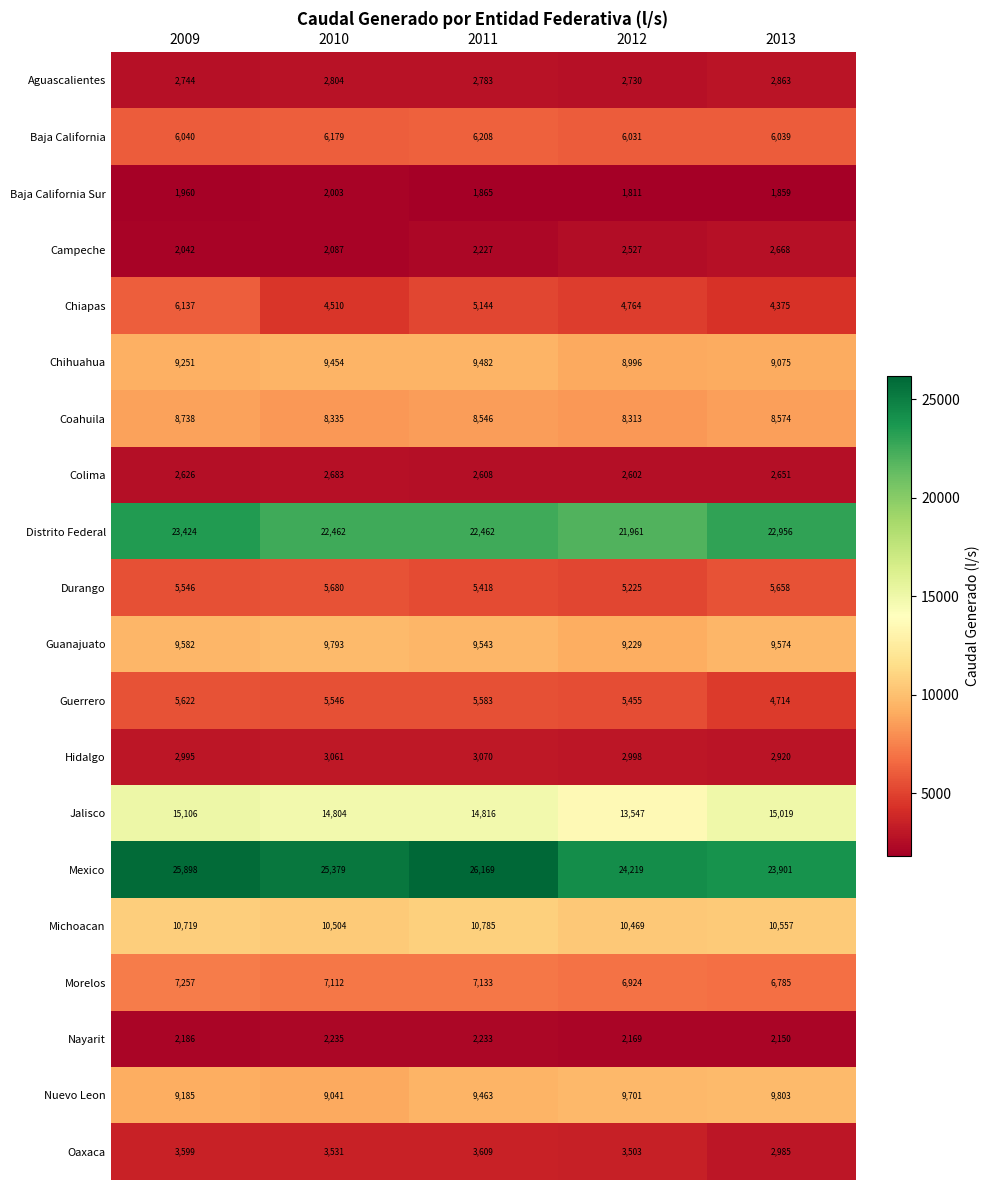

At which label does Baja California Sur reach its minimum?

2012